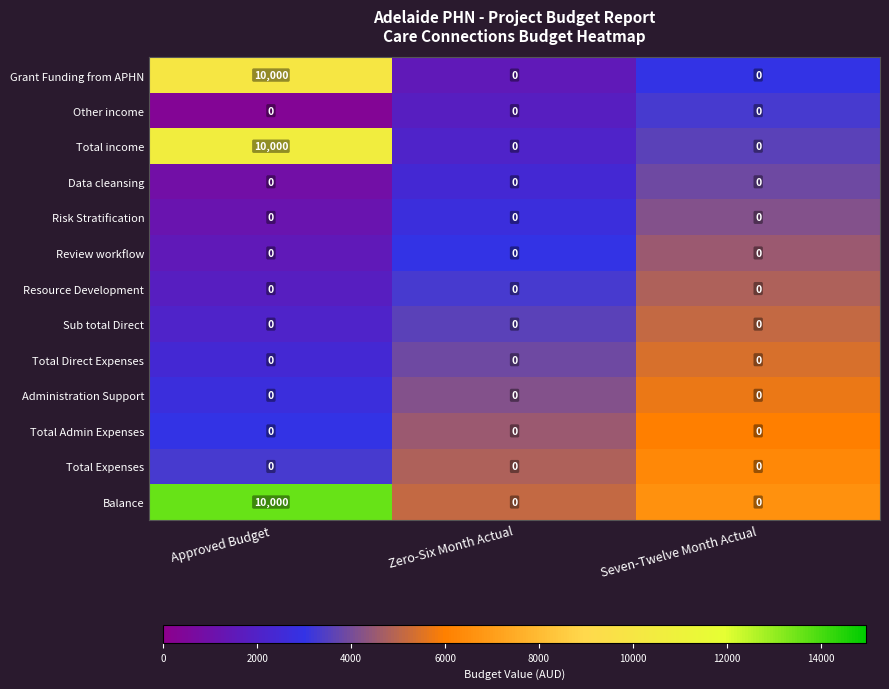

What is the maximum value shown in the chart?

10000